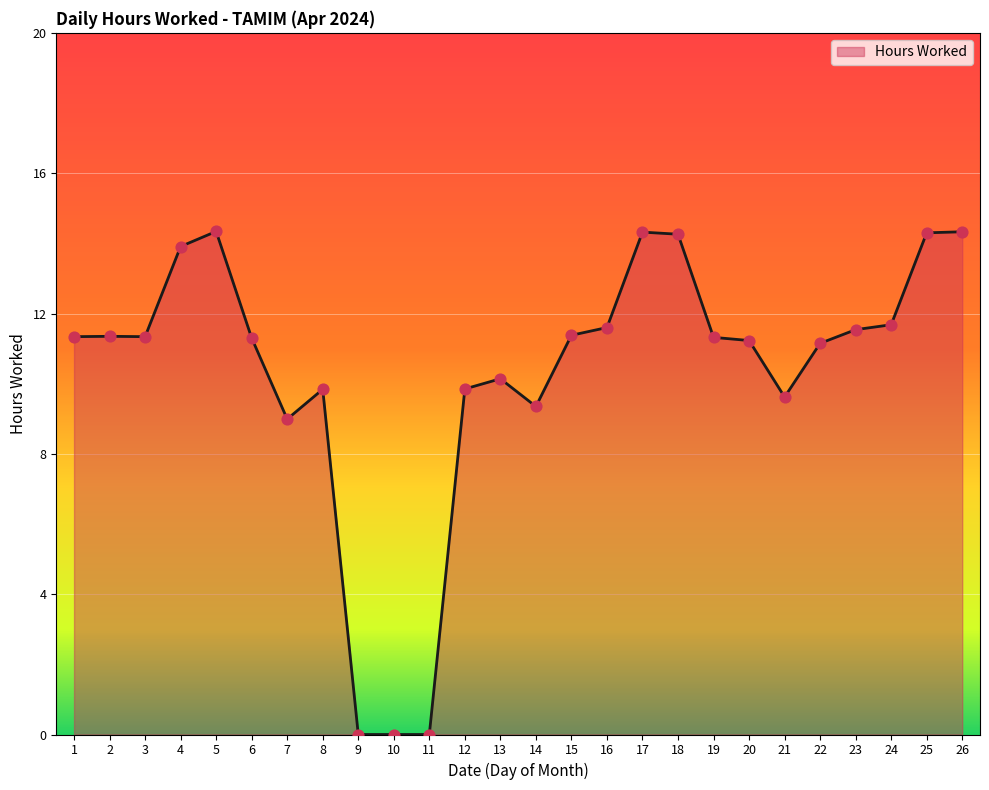

Approximately how many times larger is the value at 18 compared to 3?

1.3